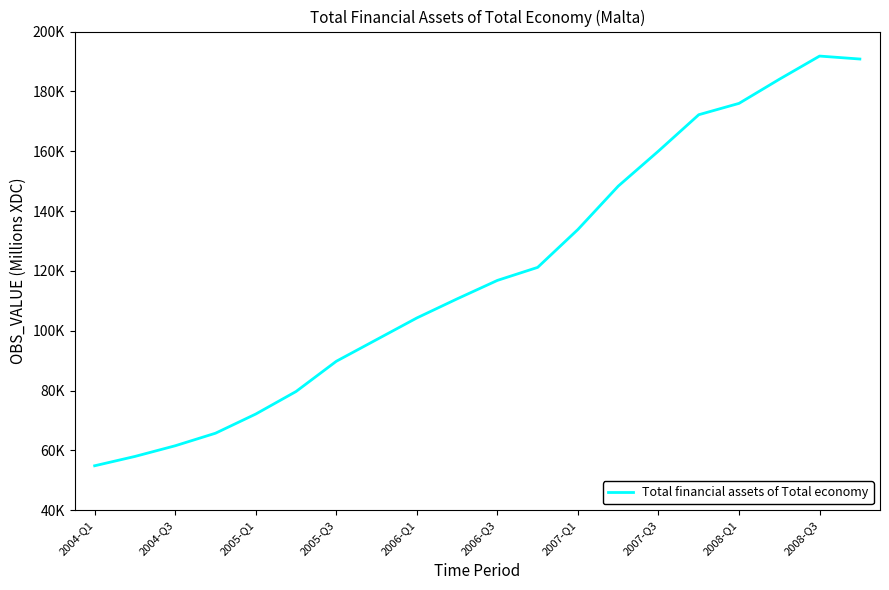

Is this an area chart (filled region under the line)?

No